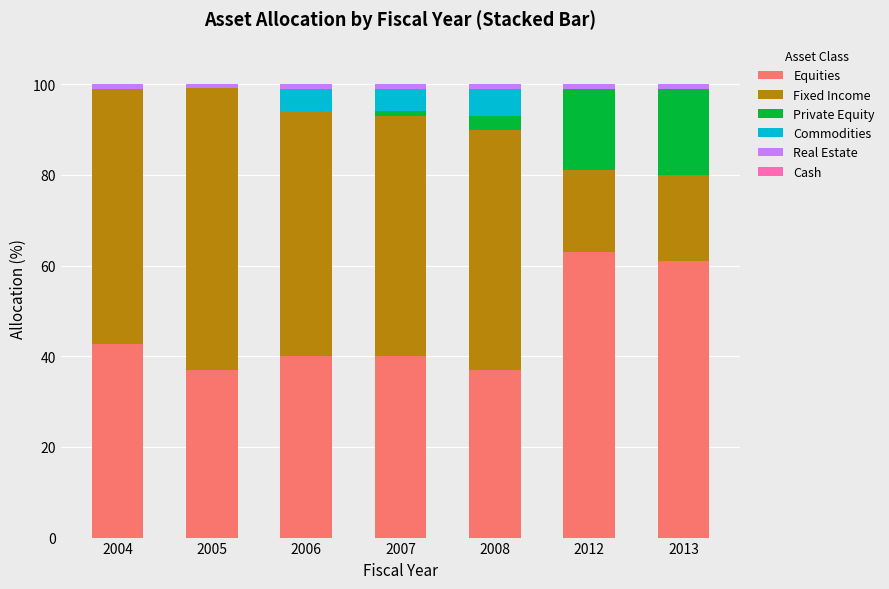

What is the maximum value for Equities?

63.0